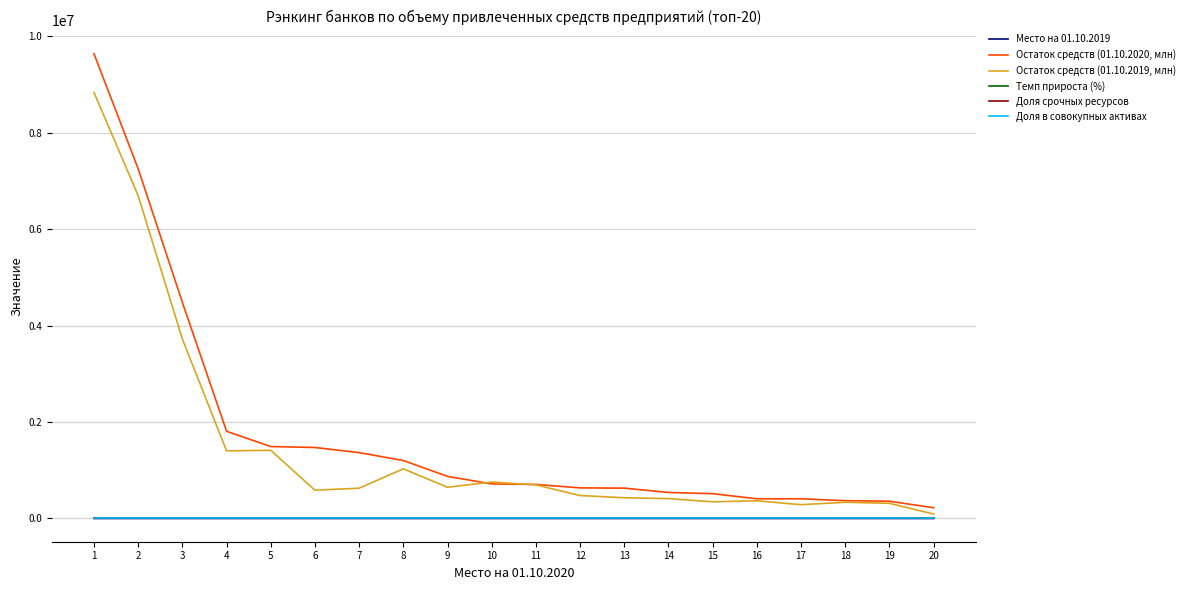

Count the number of categories in the chart.

20